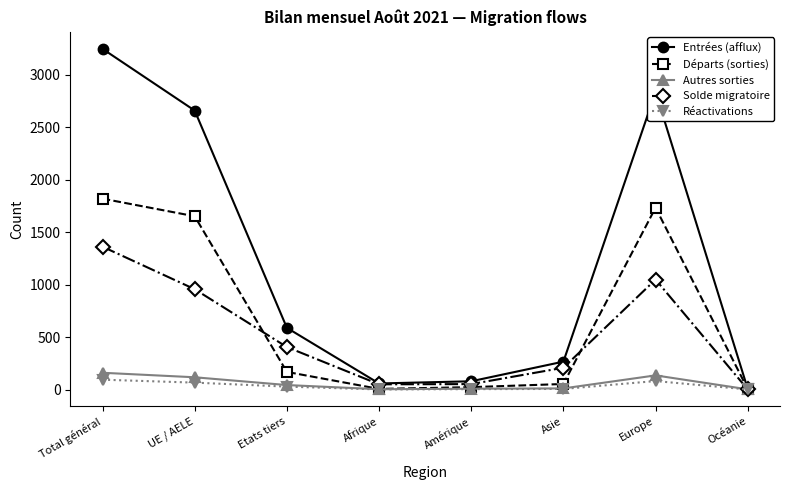

What position from the right is Océanie?

1